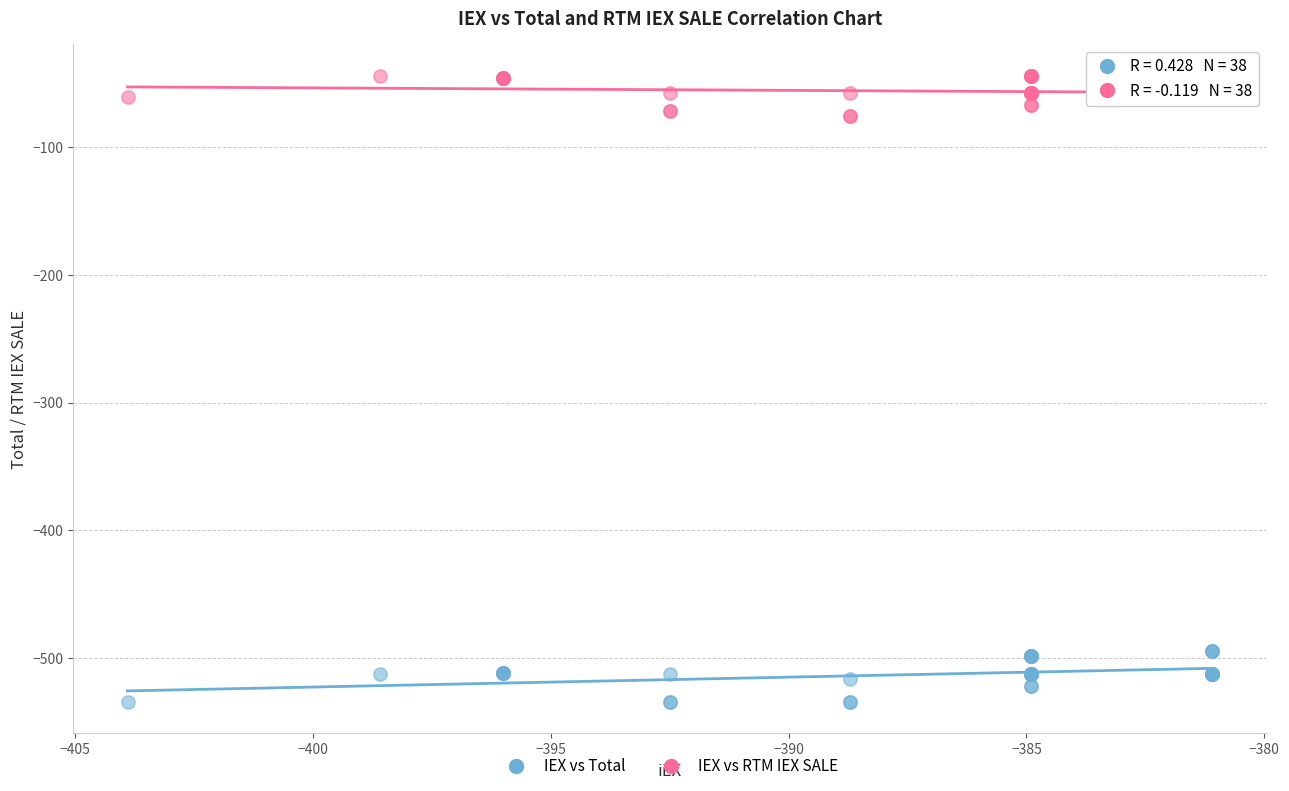

Which series reaches the maximum Y coordinate?

IEX vs RTM IEX SALE